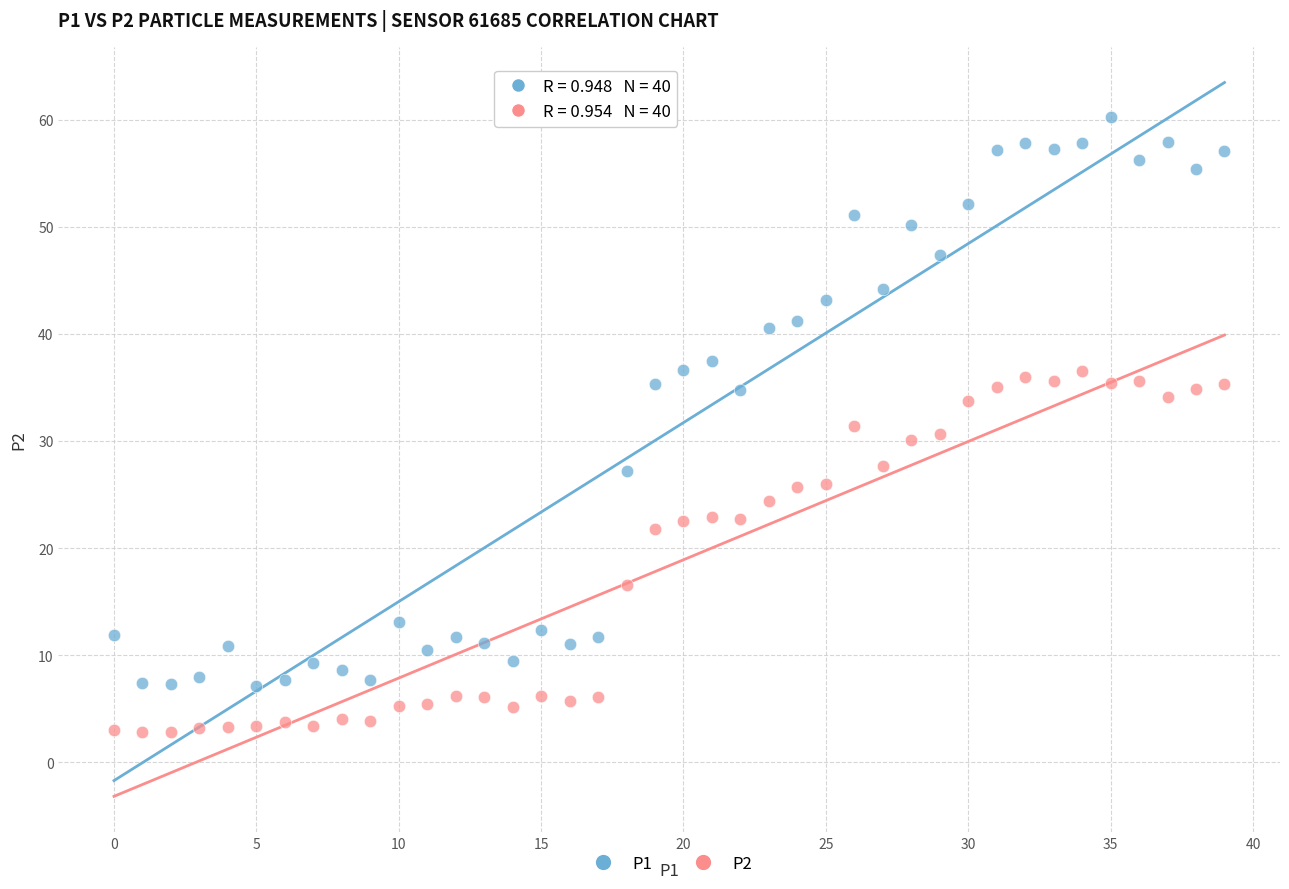

Which series has the largest Y range (max minus min)?

P1